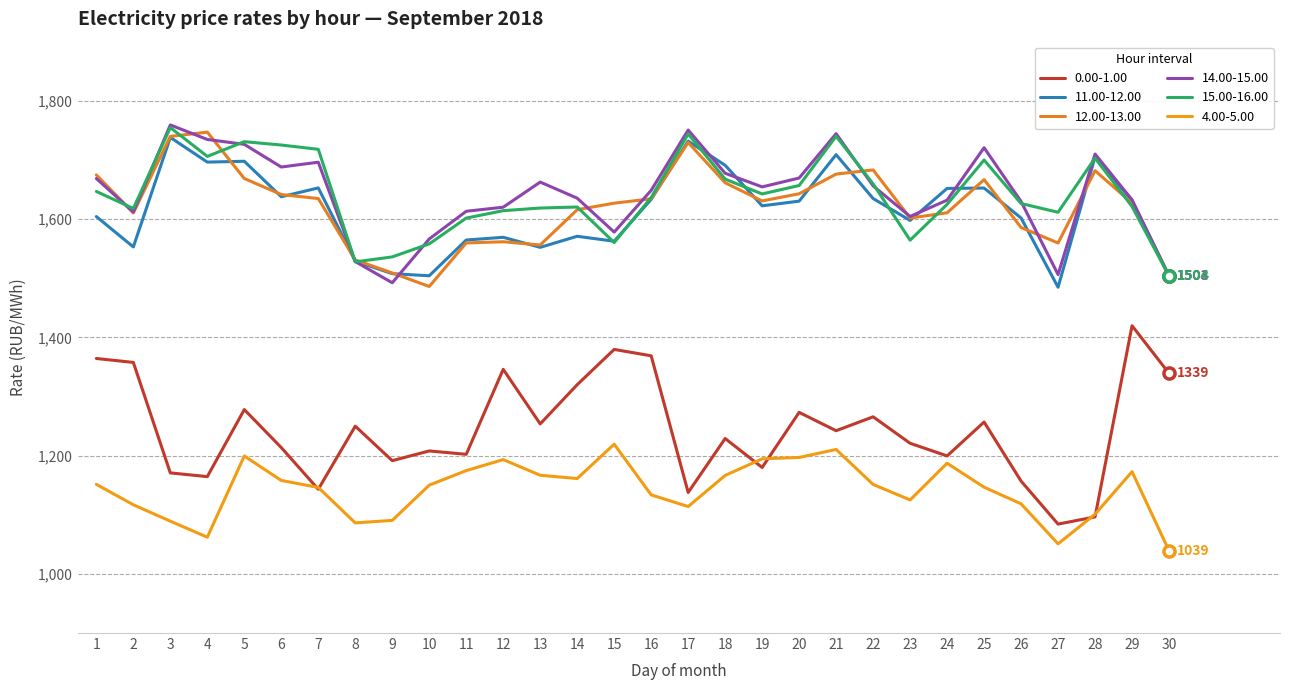

Rank the categories by 12.00-13.00 value from lowest to highest.

10, 30, 9, 8, 13, 27, 11, 12, 26, 23, 2, 24, 14, 15, 29, 19, 16, 7, 6, 20, 18, 25, 5, 1, 21, 28, 22, 17, 3, 4